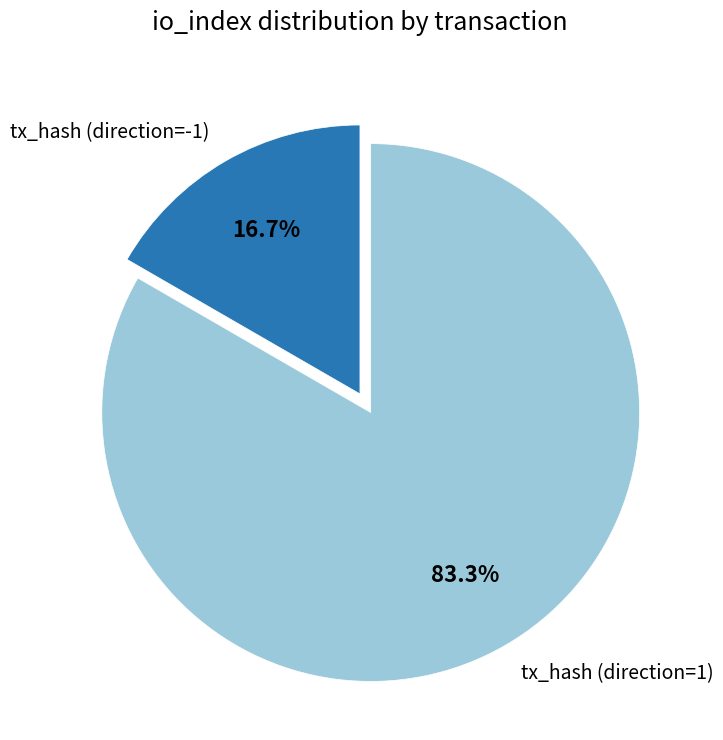

Count the number of slices in the pie.

2